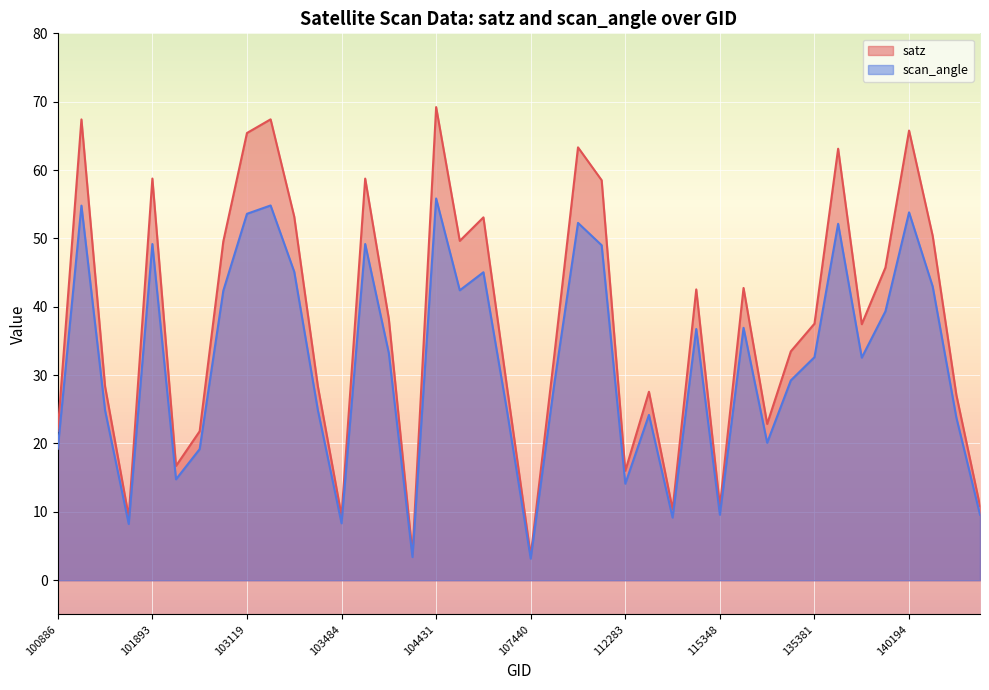

Is the value of satz at 107972 greater than the value of scan_angle at 103119?

Yes